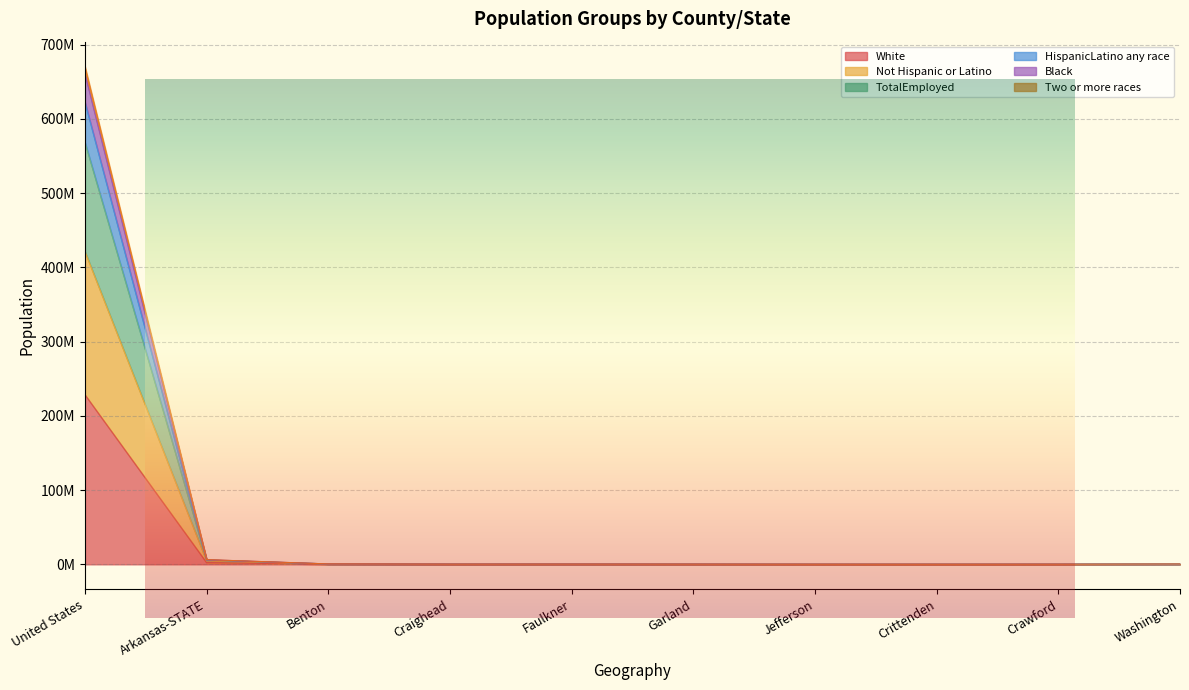

What is the label of the 5th point from the left?

Faulkner